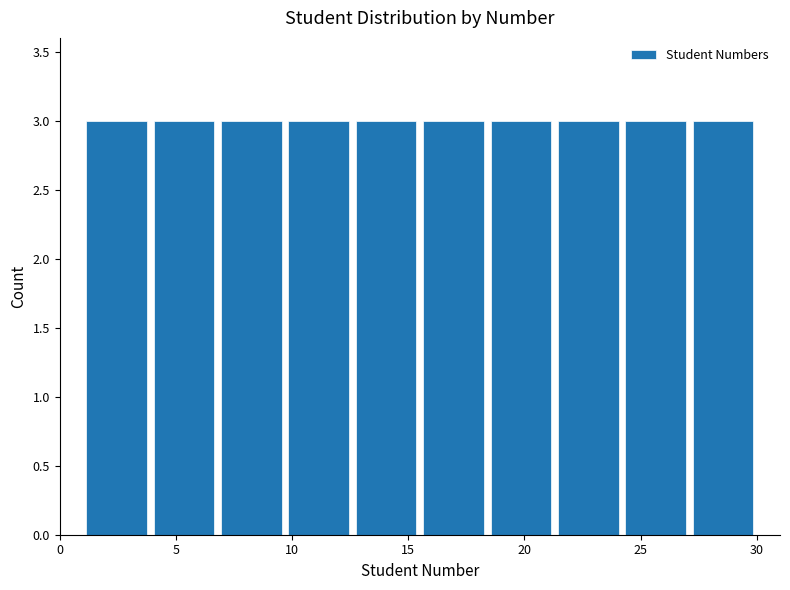

Reading left to right, transcribe this chart: for each bar, give the range it covers on the x-axis and its height. Neither the bar edges nor the heights are printed on the chart, so give them approximately, as read against the axes.

1.0 to 3.9: 3
3.9 to 6.8: 3
6.8 to 9.7: 3
9.7 to 12.6: 3
12.6 to 15.5: 3
15.5 to 18.4: 3
18.4 to 21.3: 3
21.3 to 24.2: 3
24.2 to 27.1: 3
27.1 to 30.0: 3